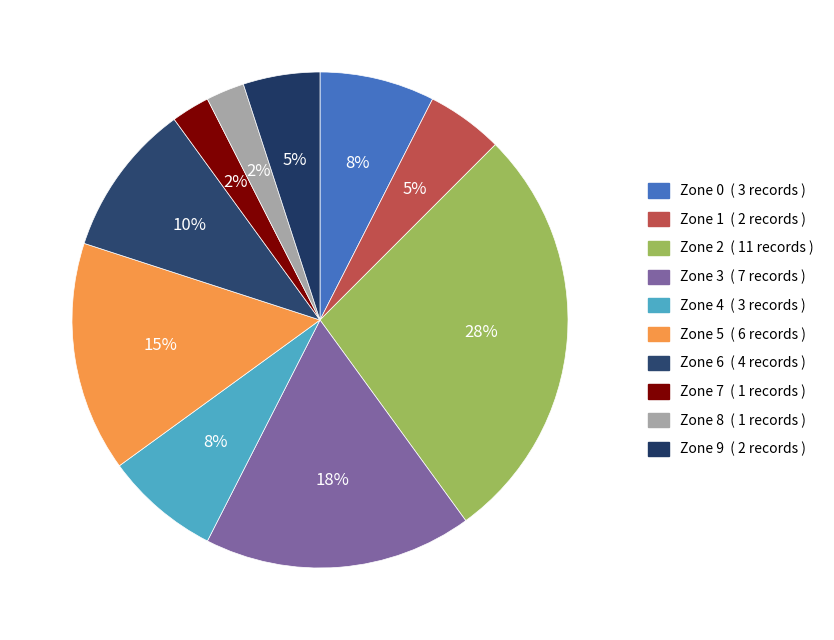

To the nearest percent, what is the difference between the largest and smallest slice percentages?

25%